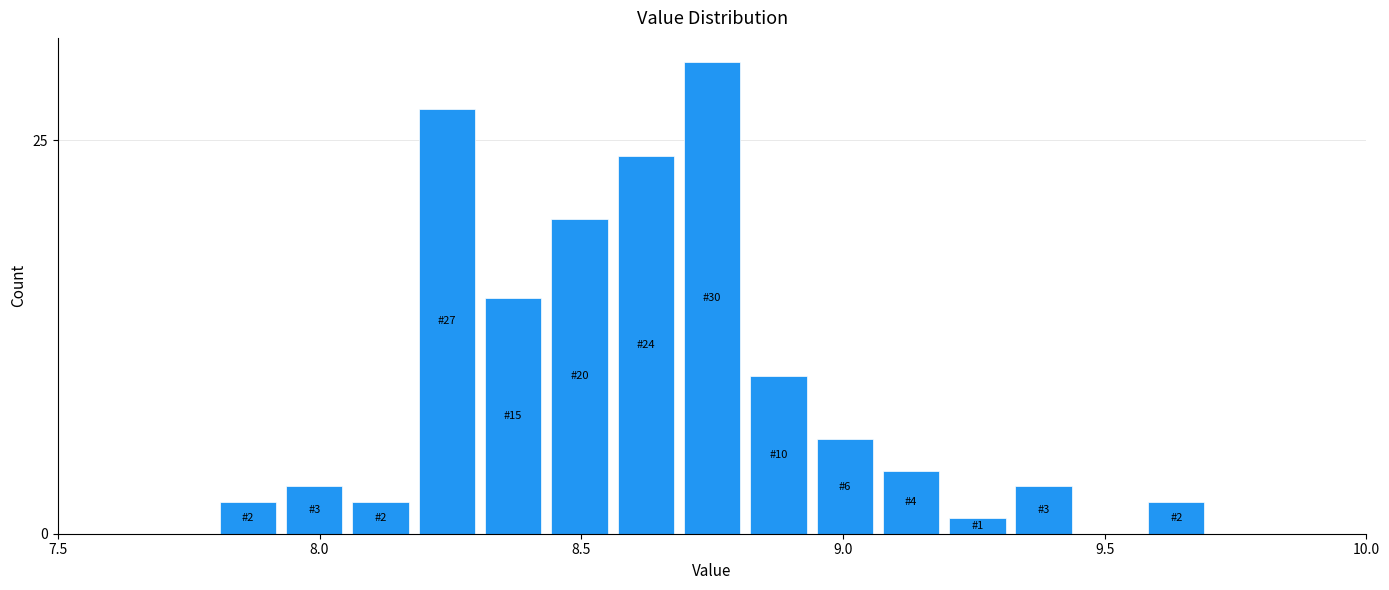

Read against the x-axis, roughly where is the centre of the tallest bar?

8.75